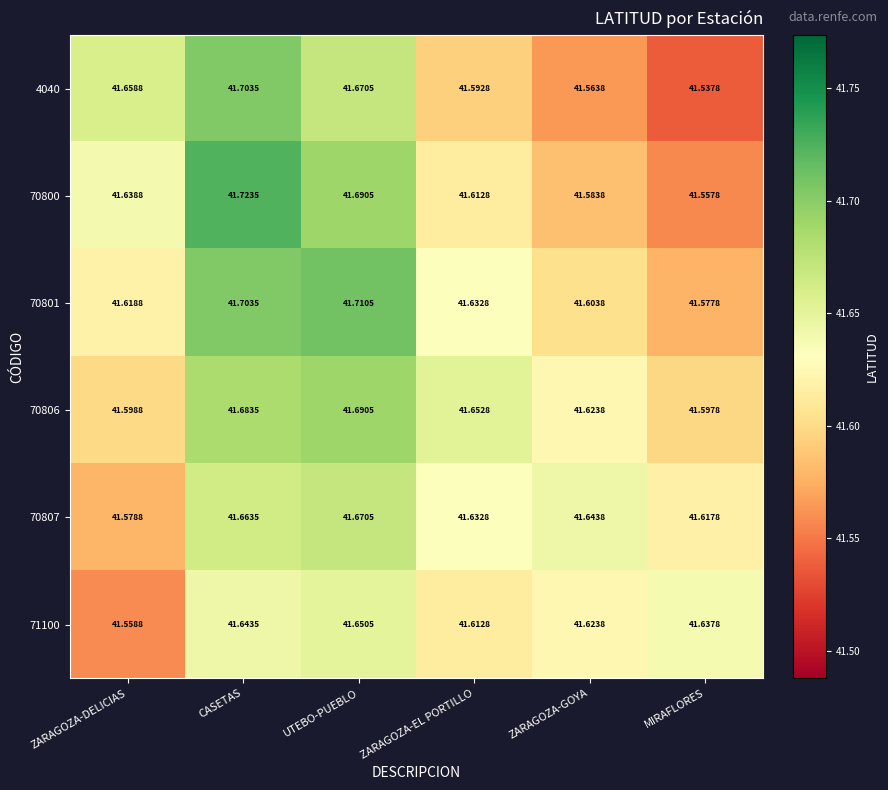

Rank the categories by 4040 value from lowest to highest.

MIRAFLORES, ZARAGOZA-GOYA, ZARAGOZA-EL PORTILLO, ZARAGOZA-DELICIAS, UTEBO-PUEBLO, CASETAS